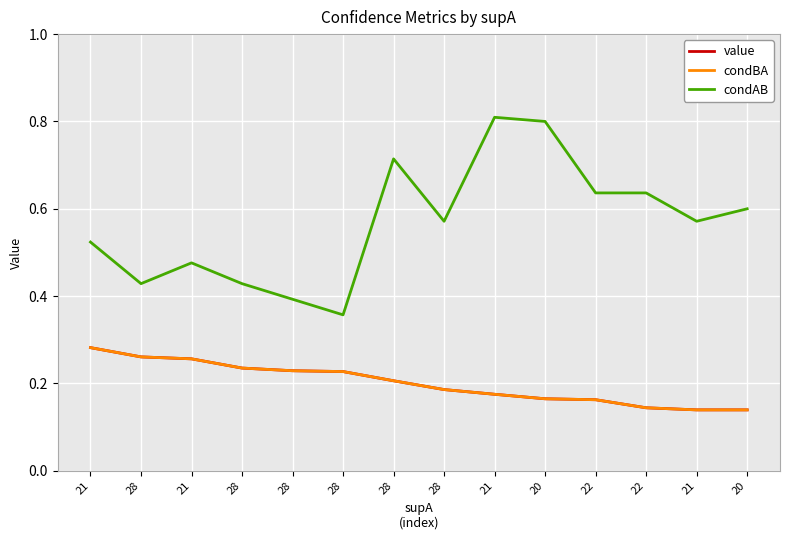

True or false: value and condAB intersect in this chart.

False